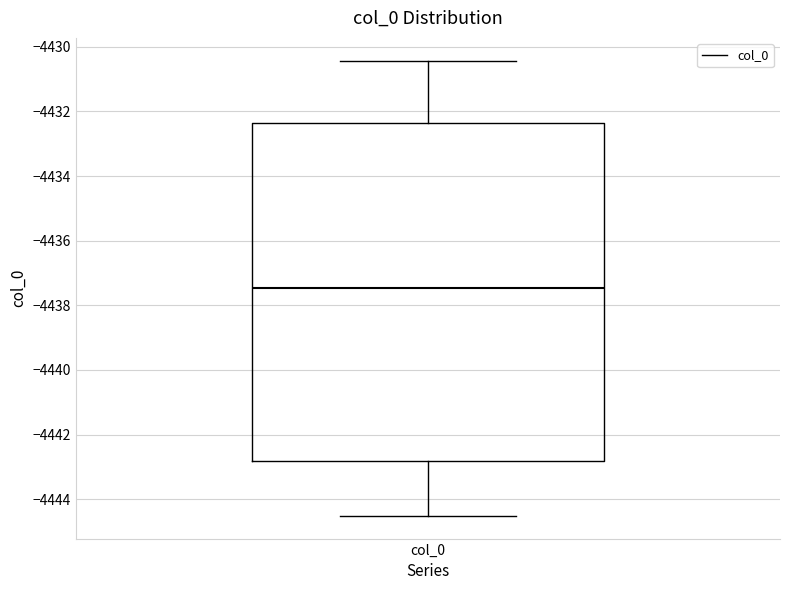

Transcribe this box plot: give where the median line is, the range the box spans, and where the two whiskers end, as read against the y-axis. The values are not printed on the chart, so give them approximately, as read against the axis.

median -4437.4, box -4442.8 to -4432.4, whiskers -4444.6 to -4430.4